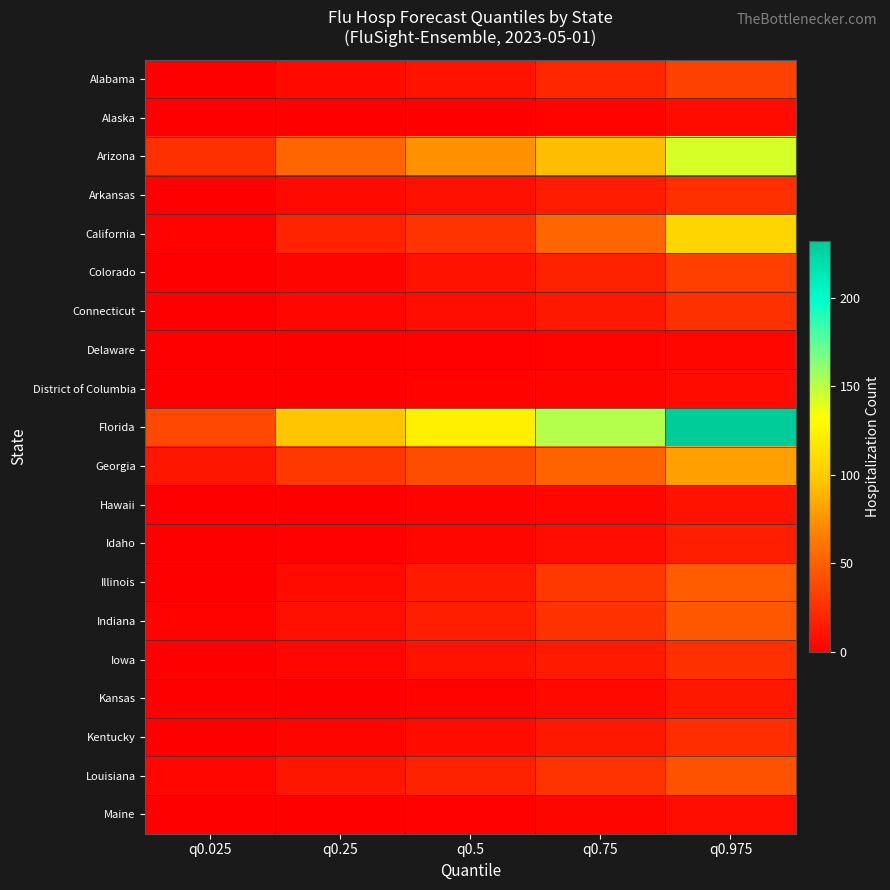

At which category is the sum across all series the highest?

q0.975